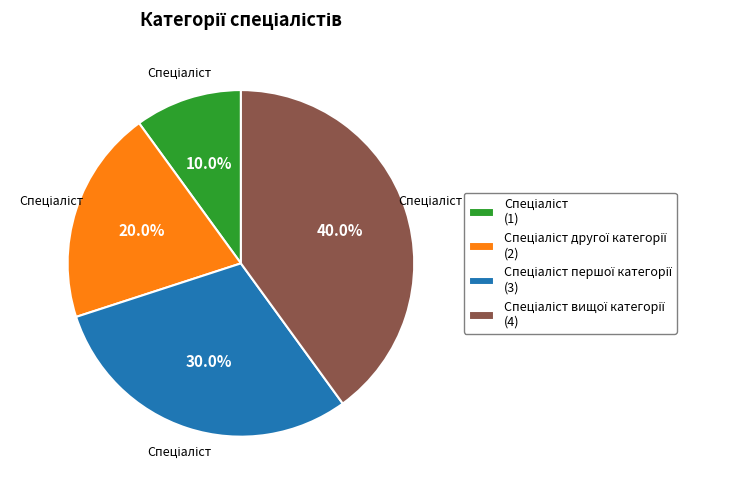

To the nearest percent, what is the average slice percentage?

25%